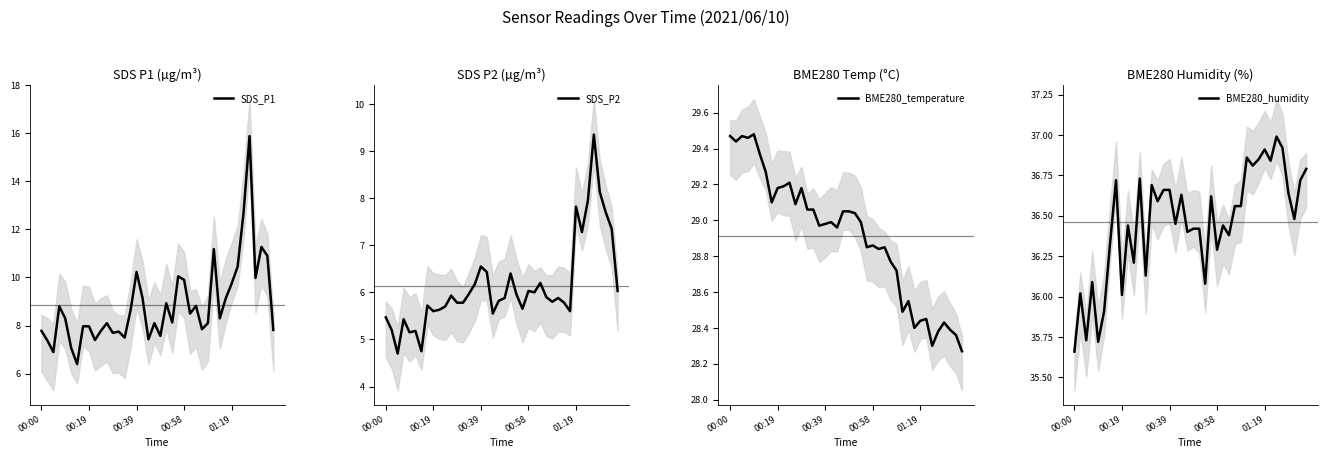

What is the total value across all series at 31?

80.0